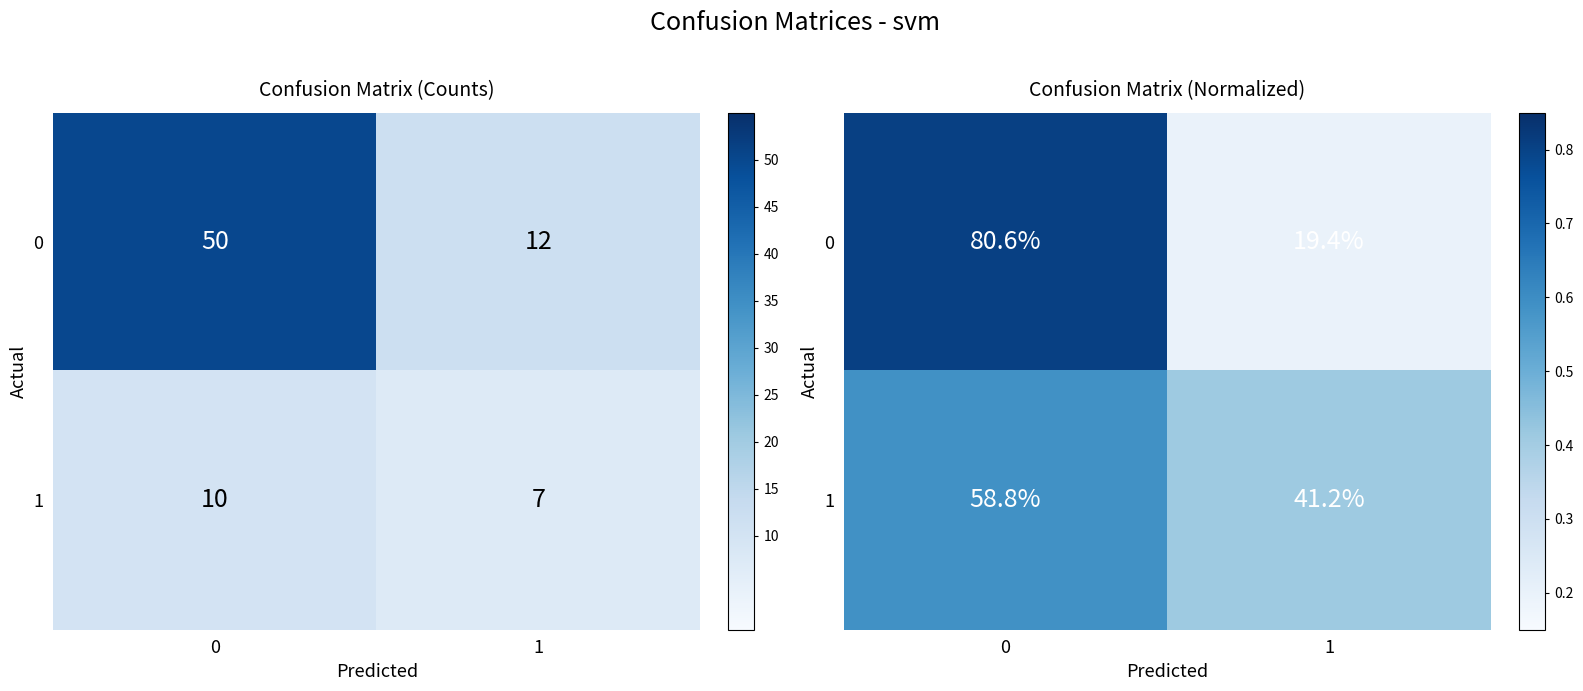

What is the average value of the 0 series?

0.5